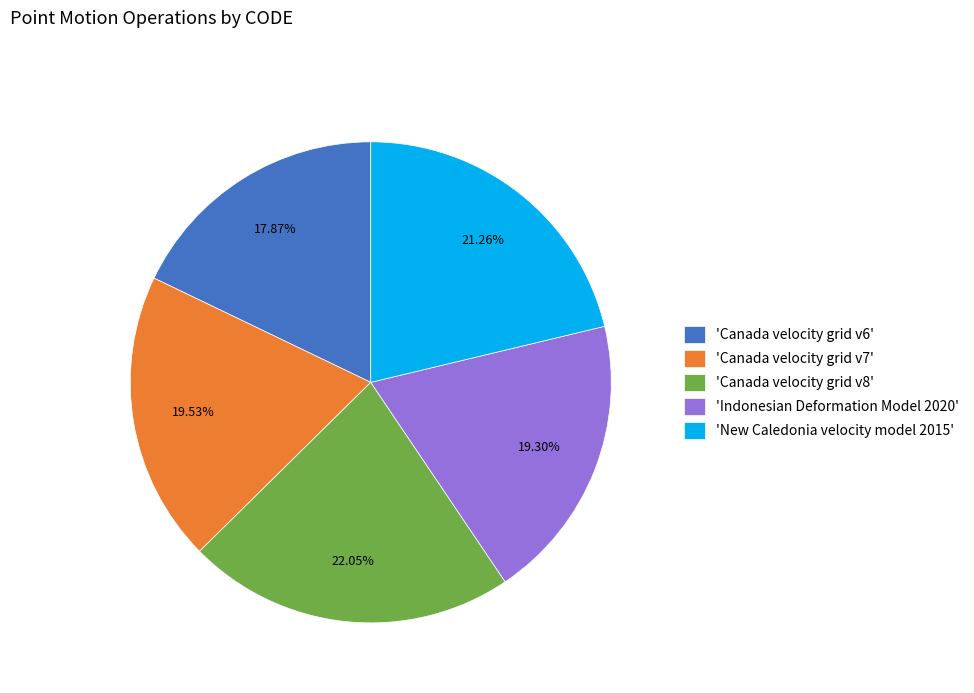

How many slices are in this pie chart?

5